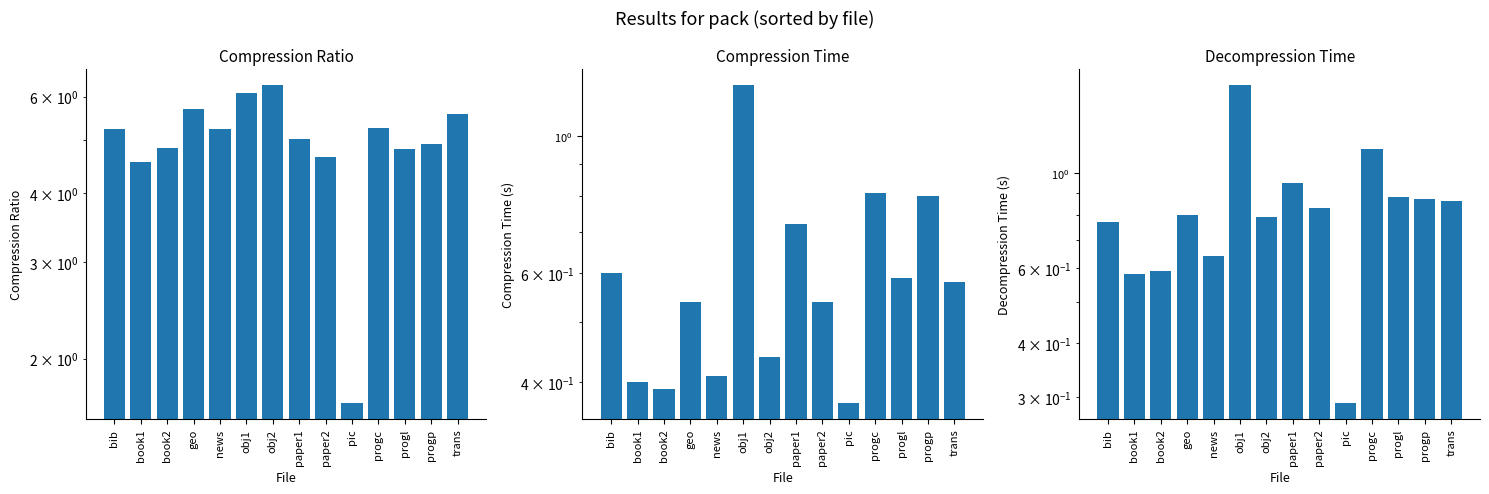

Rank the series at obj1 from highest to lowest value.

Compression Ratio, Decompression Time, Compression Time